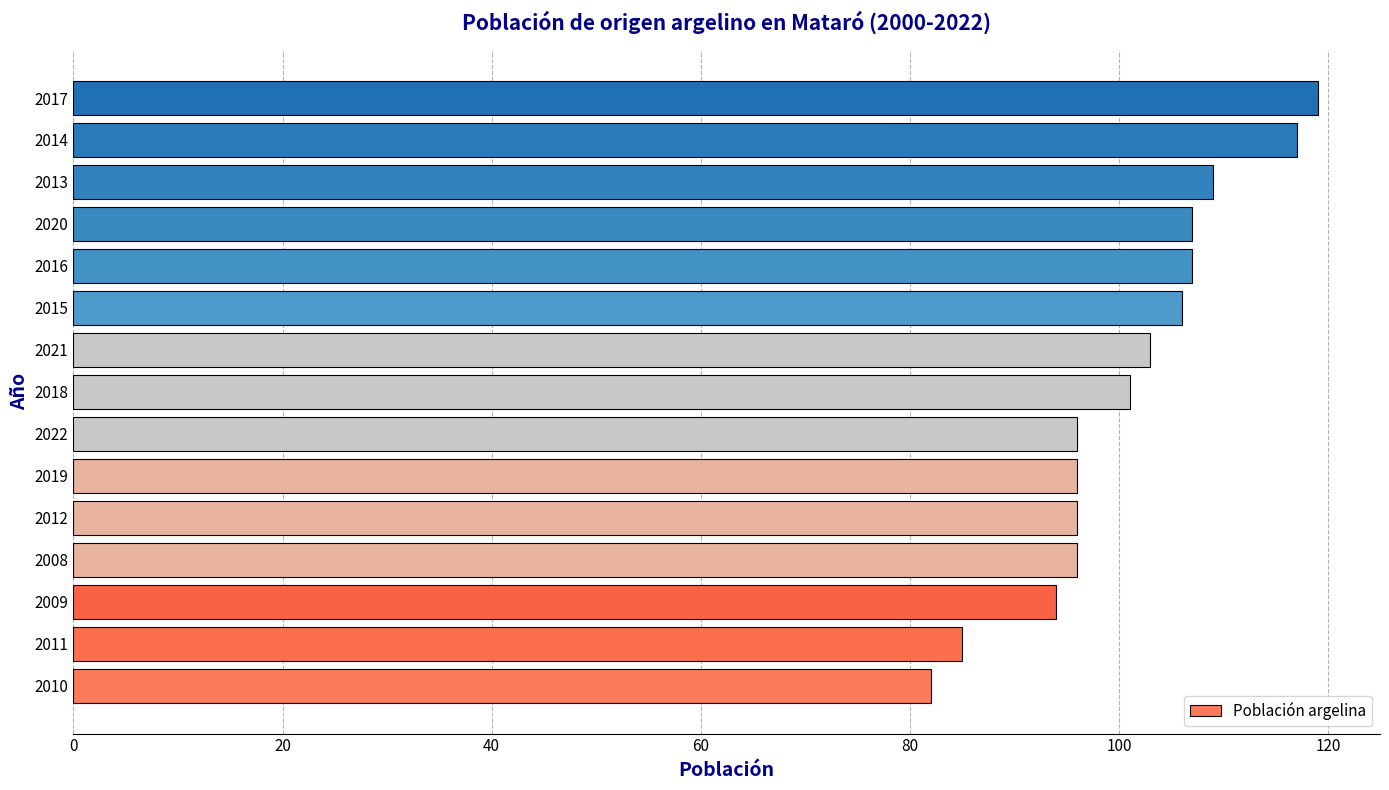

The chart shows a value of 85 at 2011. True or false?

True